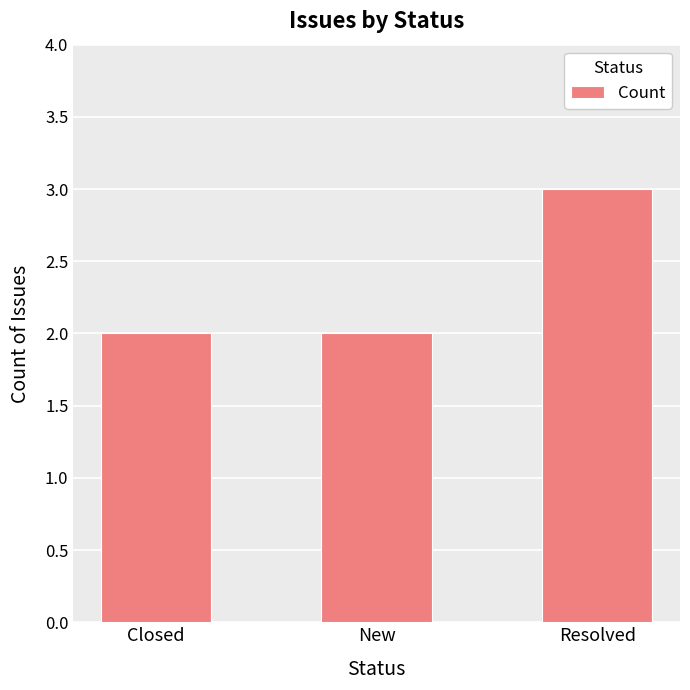

What position from the left is New?

2